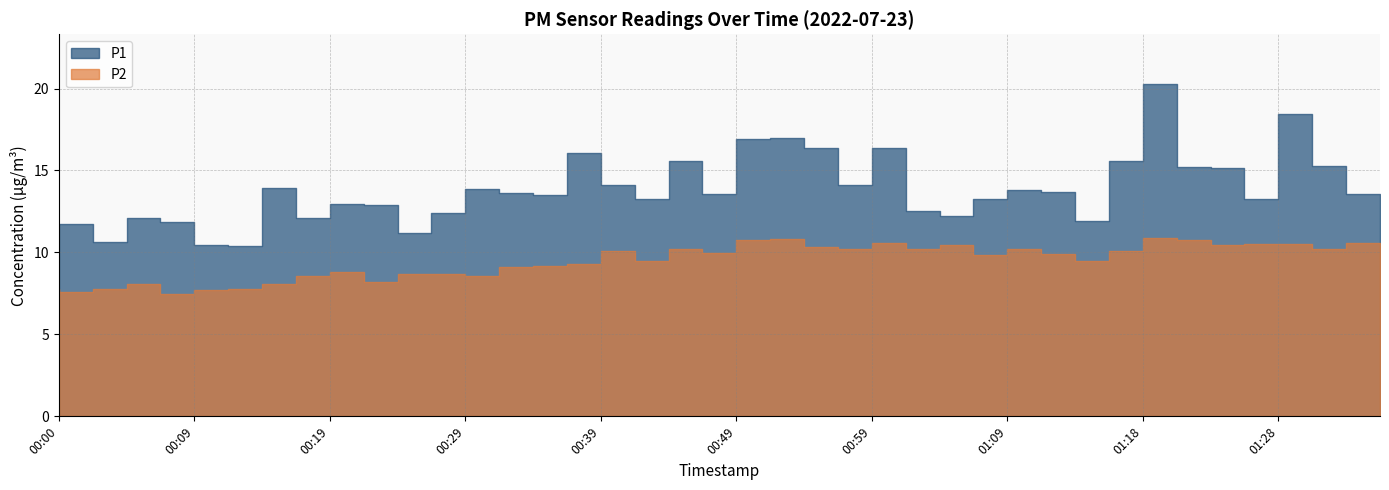

Does the chart display data point markers on the line(s)?

No